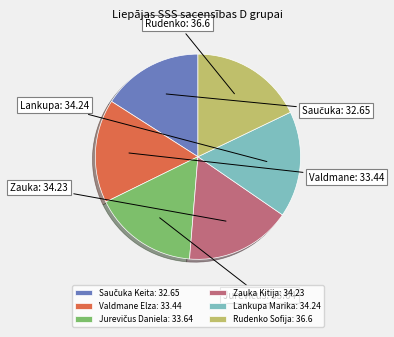

Which has a higher value, Rudenko Sofija: 36.6 or Zauka Kitija: 34.23?

Rudenko Sofija: 36.6